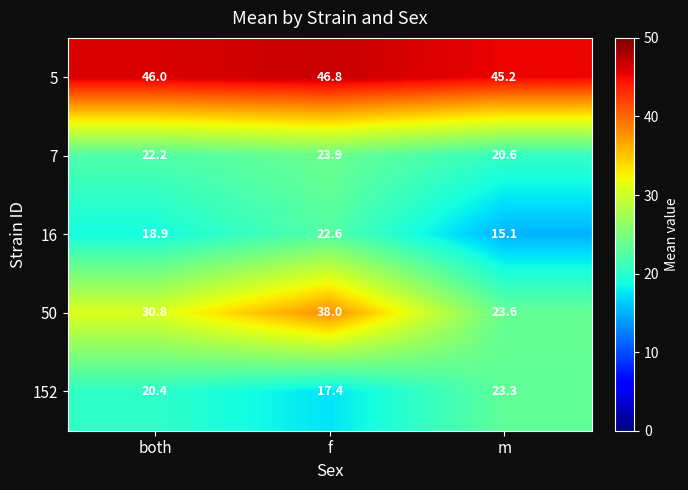

What is the difference between the second highest and minimum values in the 152 series?

3.0